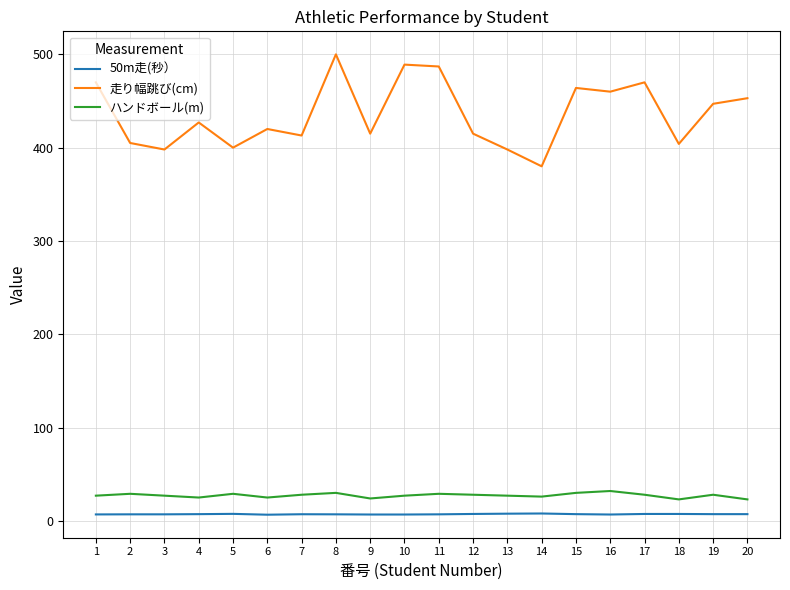

What is the total value across all series at 20?

483.2